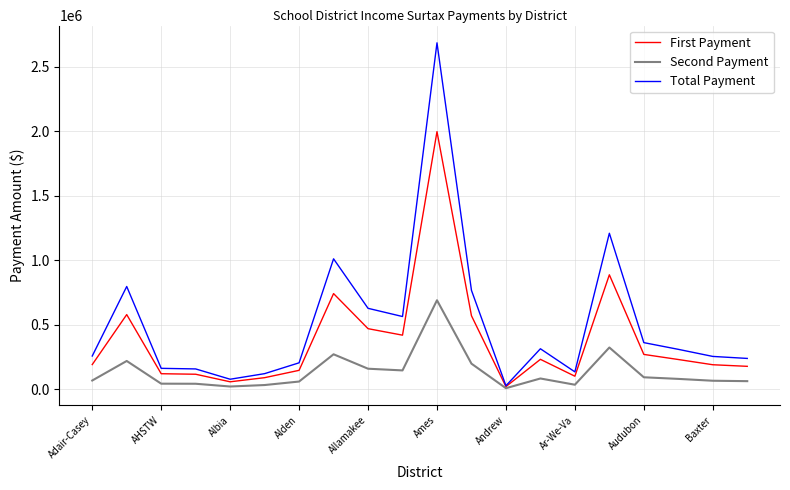

Which series has the largest total across all categories?

Total Payment